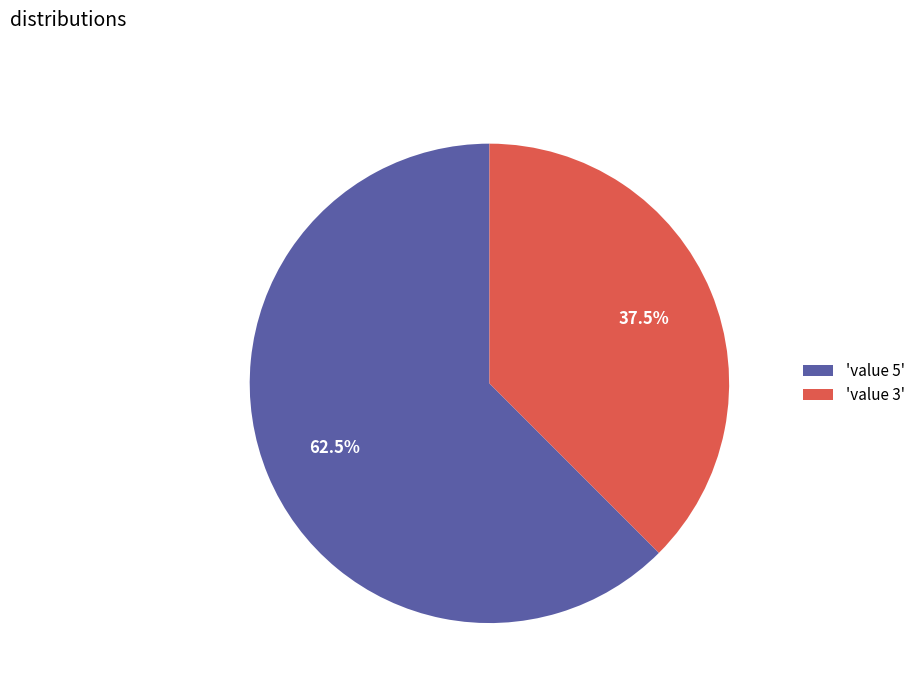

Combined, do 'value 3' and 'value 5' account for over 50%?

Yes